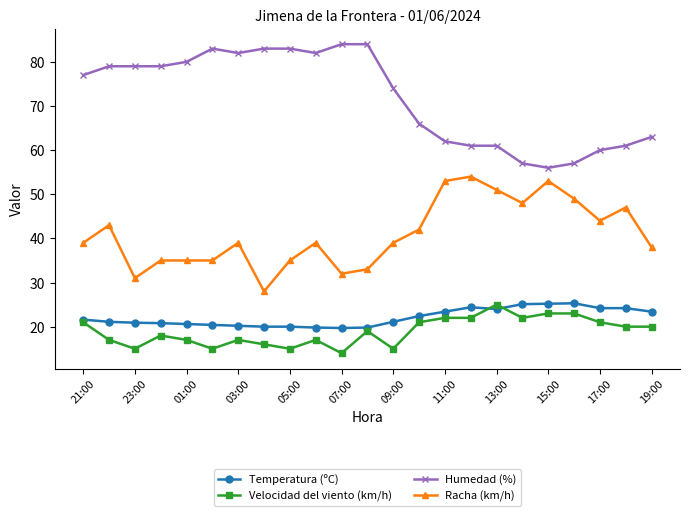

True or false: Humedad (%) and Racha (km/h) cross at least once.

False